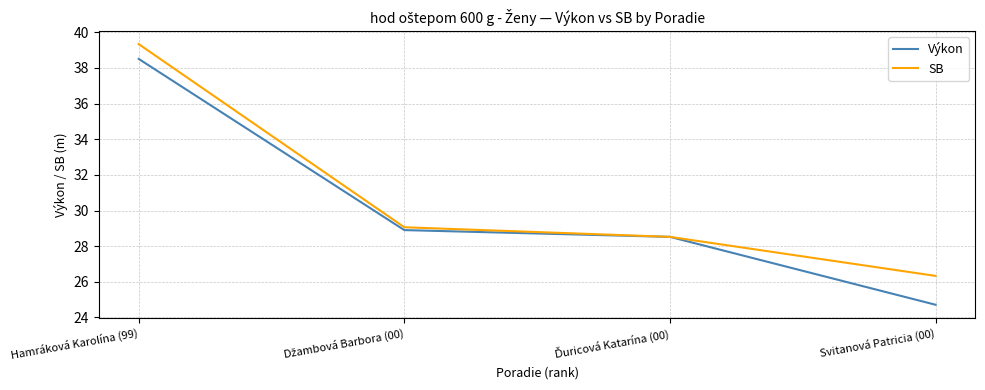

True or false: SB has more than 0 interior local peaks.

False